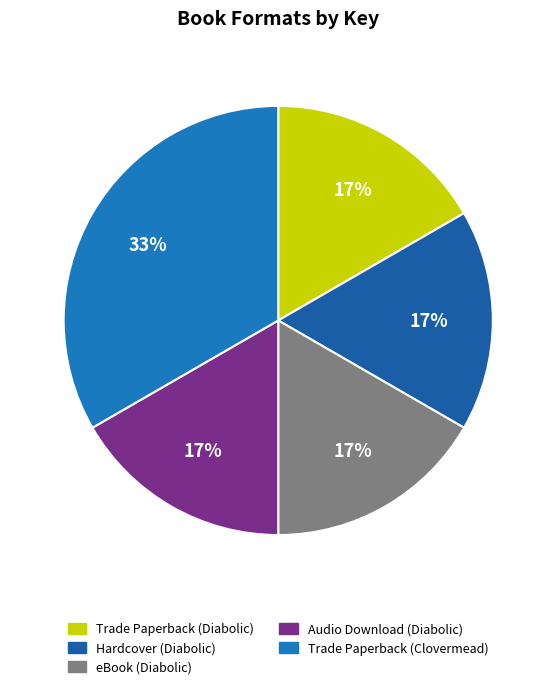

Is there any slice that represents more than half of the pie?

No